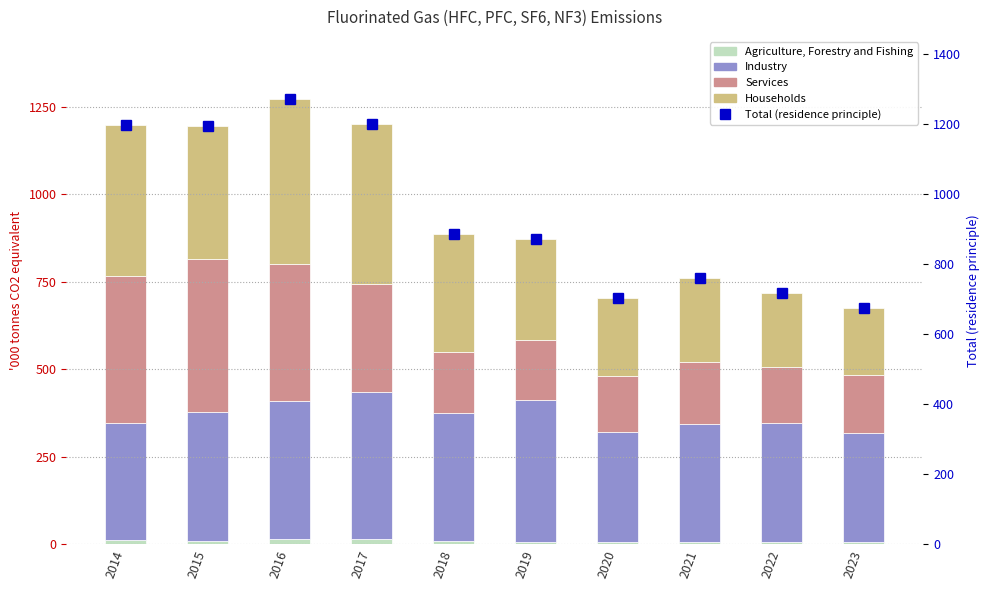

At how many categories does at least one series exceed 952?

4